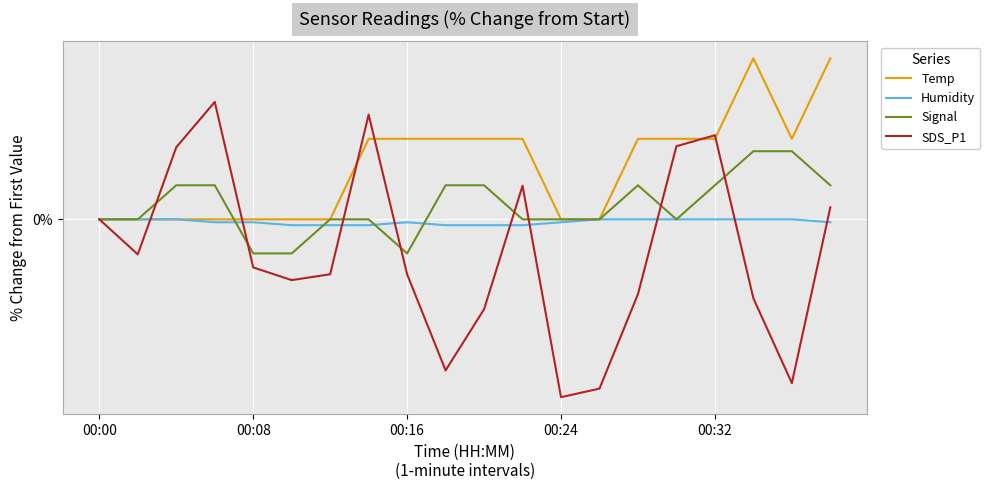

In Signal, how many points are lower than both neighbors (excluding endpoints)?

2